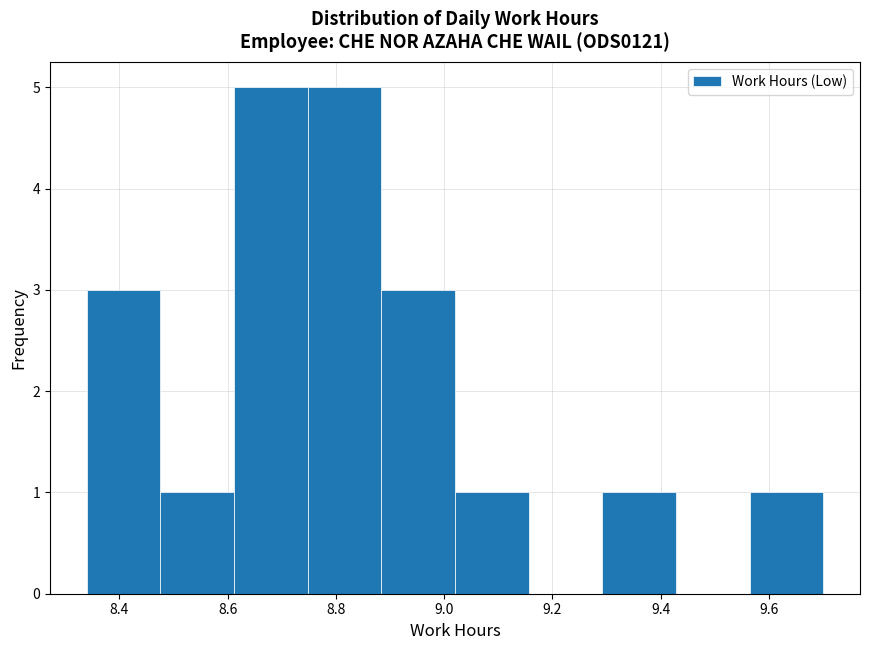

Reading left to right, transcribe this chart: for each bar, give the range it covers on the x-axis and its height. Neither the bar edges nor the heights are printed on the chart, so give them approximately, as read against the axes.

8.340 to 8.476: 3
8.476 to 8.612: 1
8.612 to 8.748: 5
8.748 to 8.884: 5
8.884 to 9.020: 3
9.020 to 9.156: 1
9.156 to 9.292: 0
9.292 to 9.428: 1
9.428 to 9.564: 0
9.564 to 9.700: 1